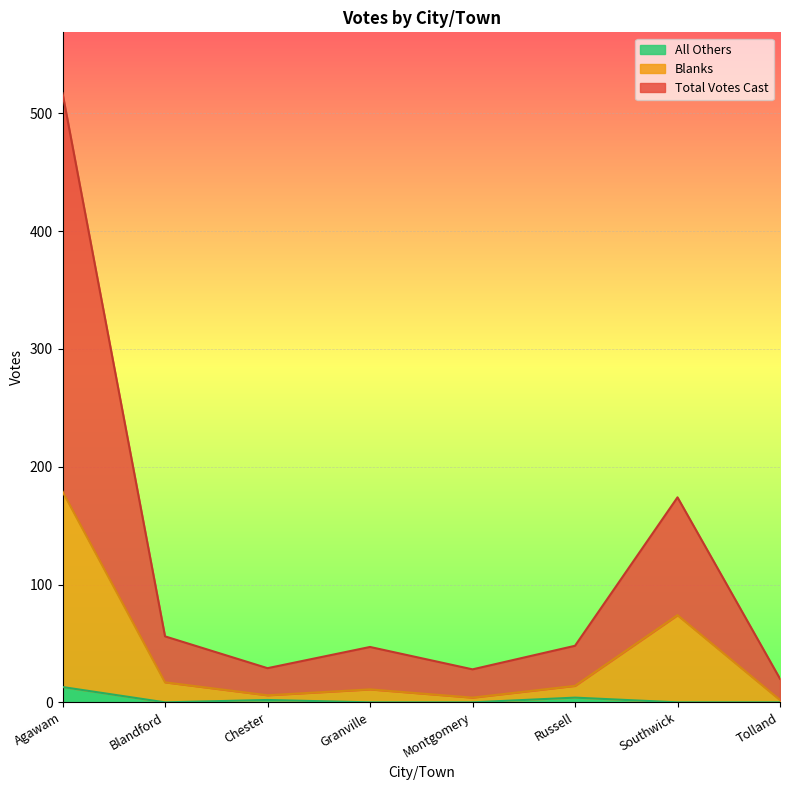

What is the value of the Blanks point at the 8th from the left?

2